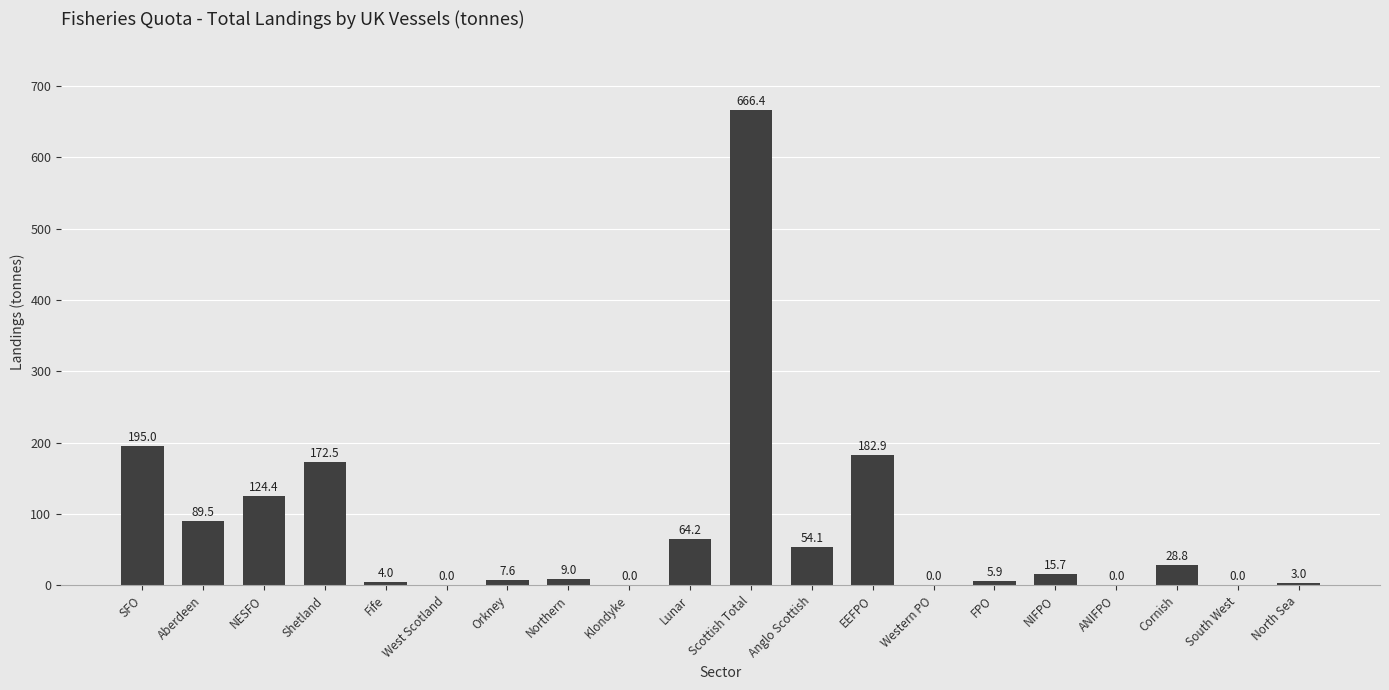

True or false: the data shows 133.8 at SFO.

False